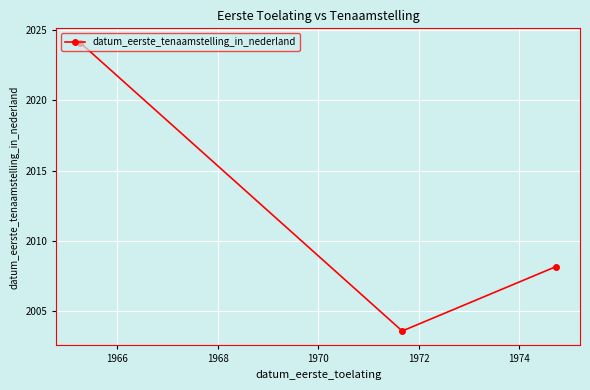

What is the greatest value displayed?

2024.1